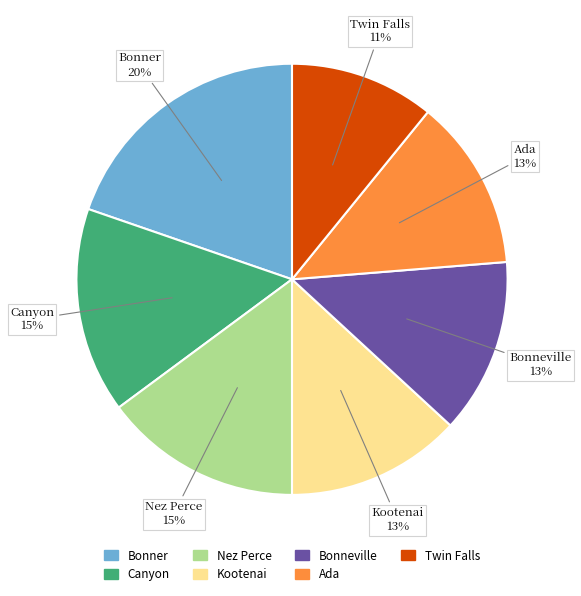

Is there a majority slice in this chart?

No